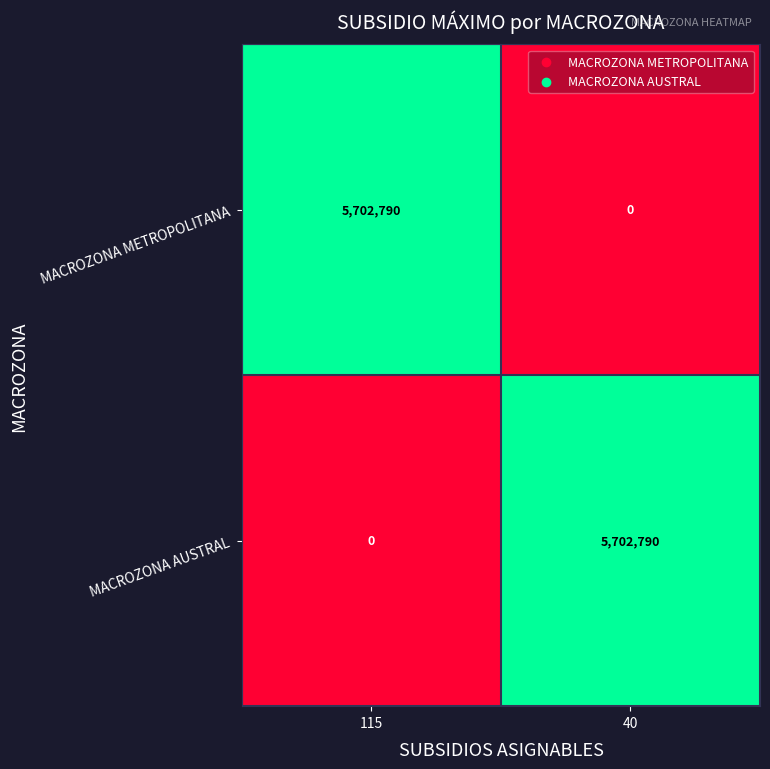

Is it true that MACROZONA AUSTRAL equals -3130496 at 115?

False